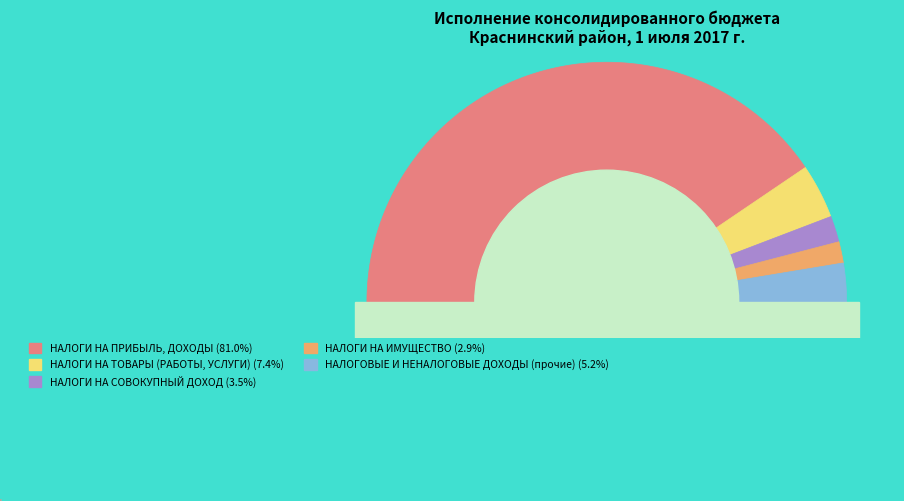

What is the ratio of the value at НАЛОГИ НА ТОВАРЫ (РАБОТЫ, УСЛУГИ) to the value at НАЛОГИ НА СОВОКУПНЫЙ ДОХОД?

2.1